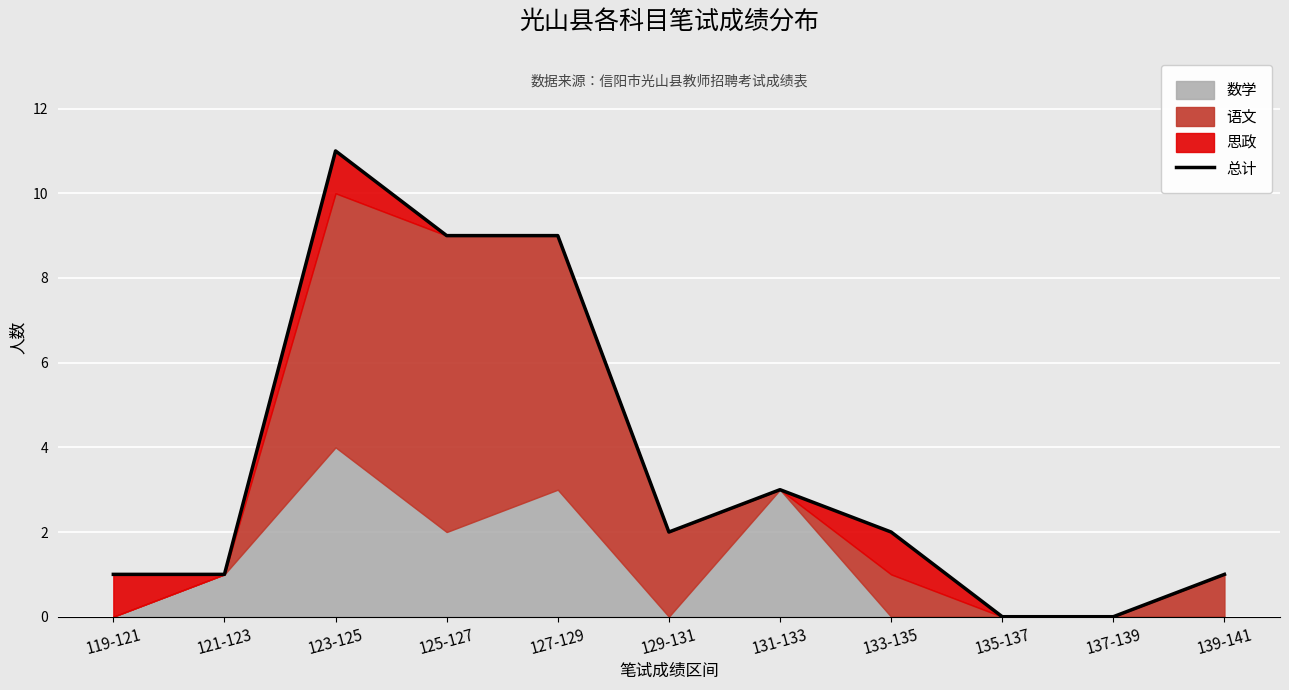

How many points are lower than both their immediate neighbors (excluding endpoints)?

1